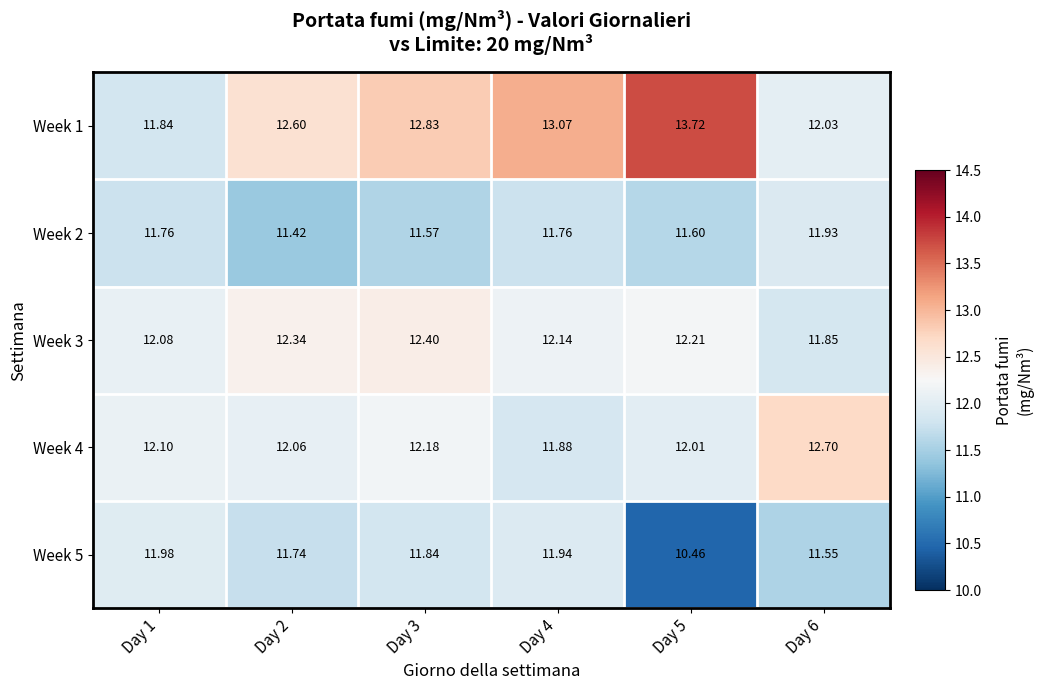

Which label corresponds to the smallest value in the chart?

Day 5